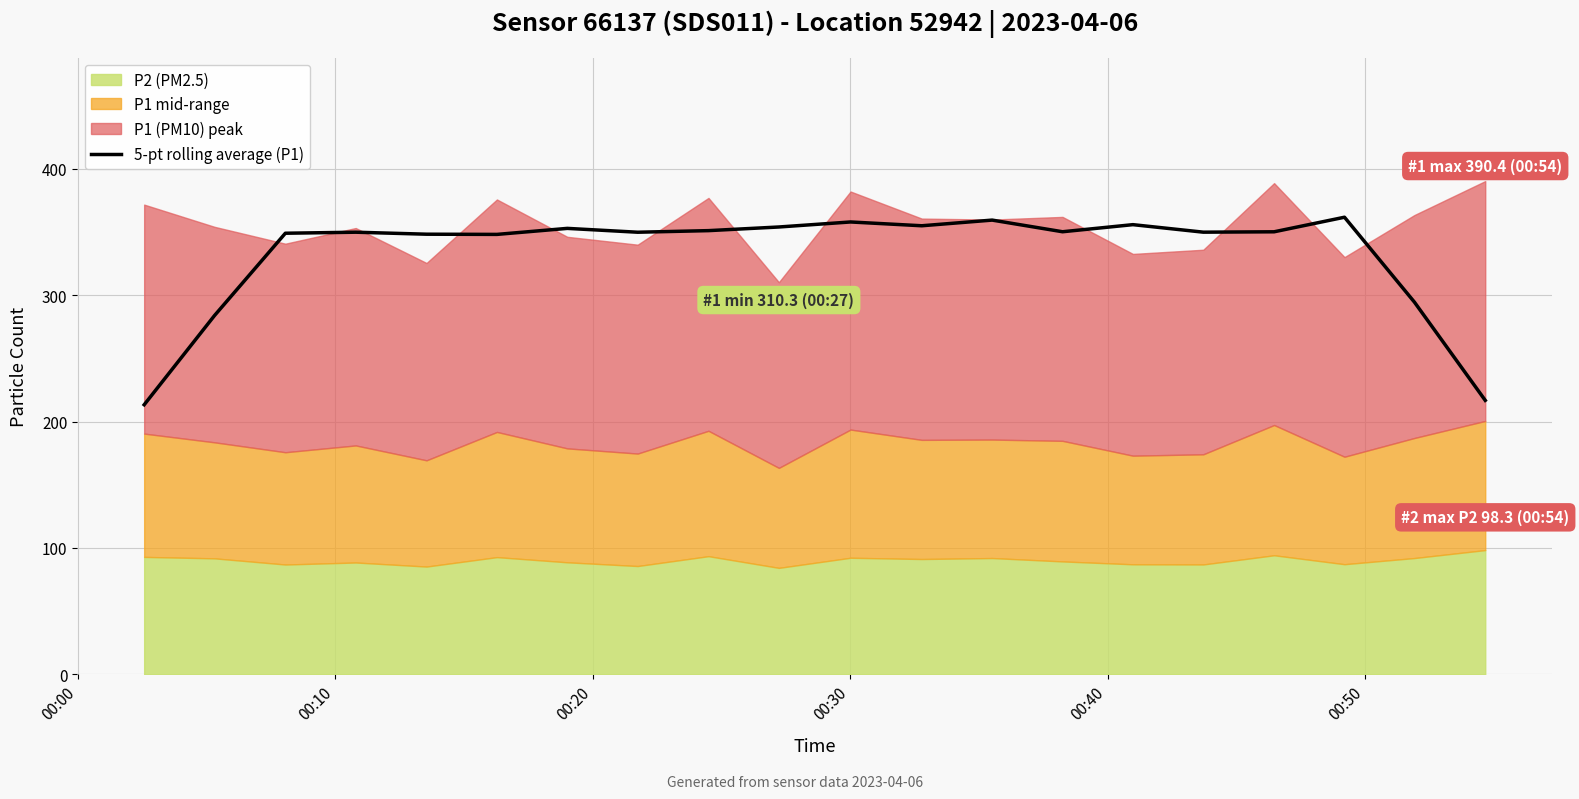

Reading left to right, what are all the values shown in this chart?

213.3	284.0	349.1	349.9	348.3	348.2	352.9	349.9	351.1	354.0	358.0	355.0	359.5	350.3	355.9	349.9	350.2	361.8	294.5	216.8